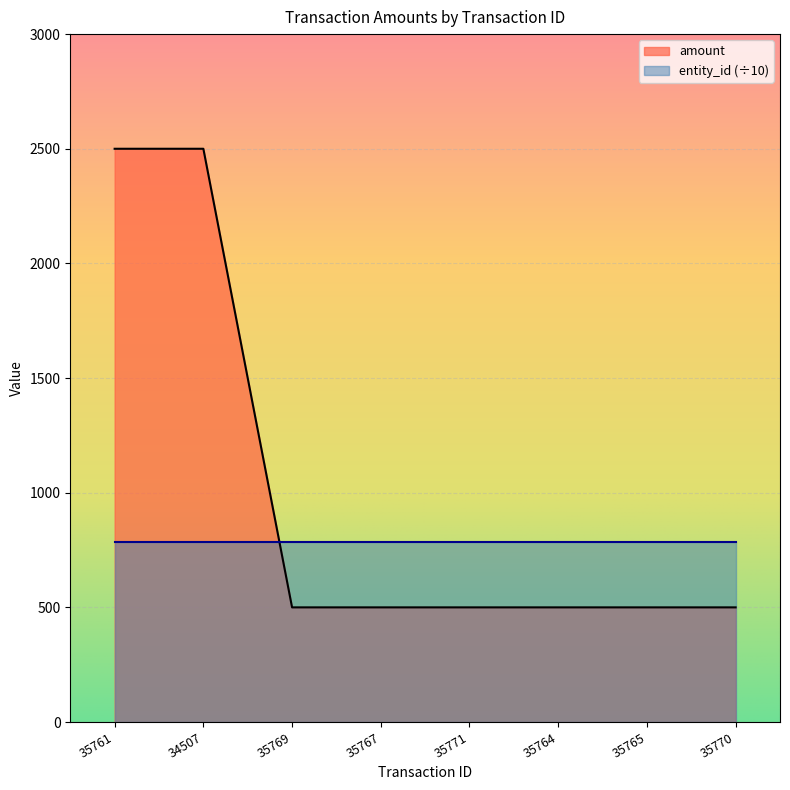

Approximately how many times larger is the value at 34507 compared to 35769?

5.0